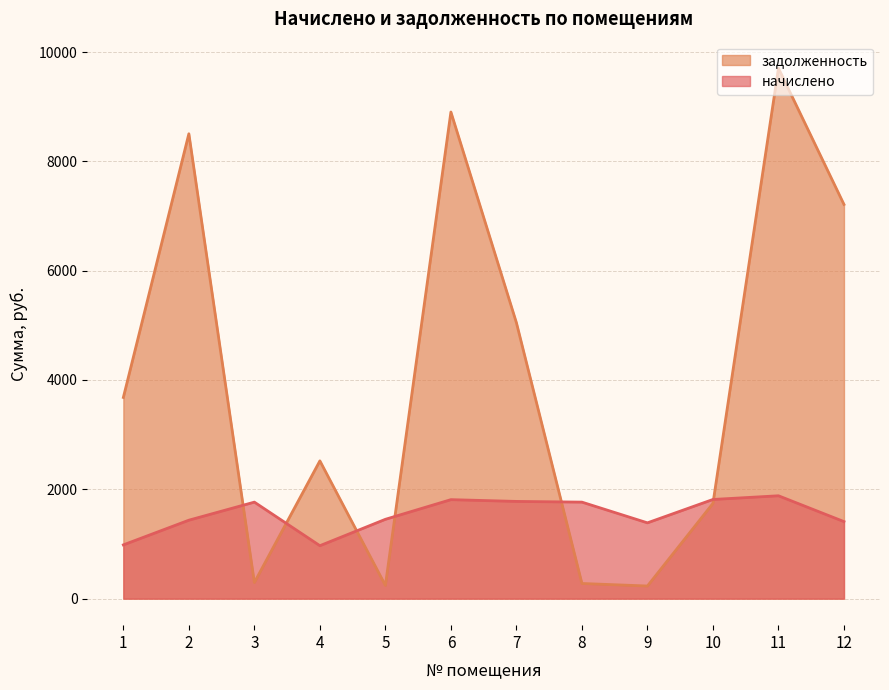

What are all the series names shown in the legend?

задолженность, начислено